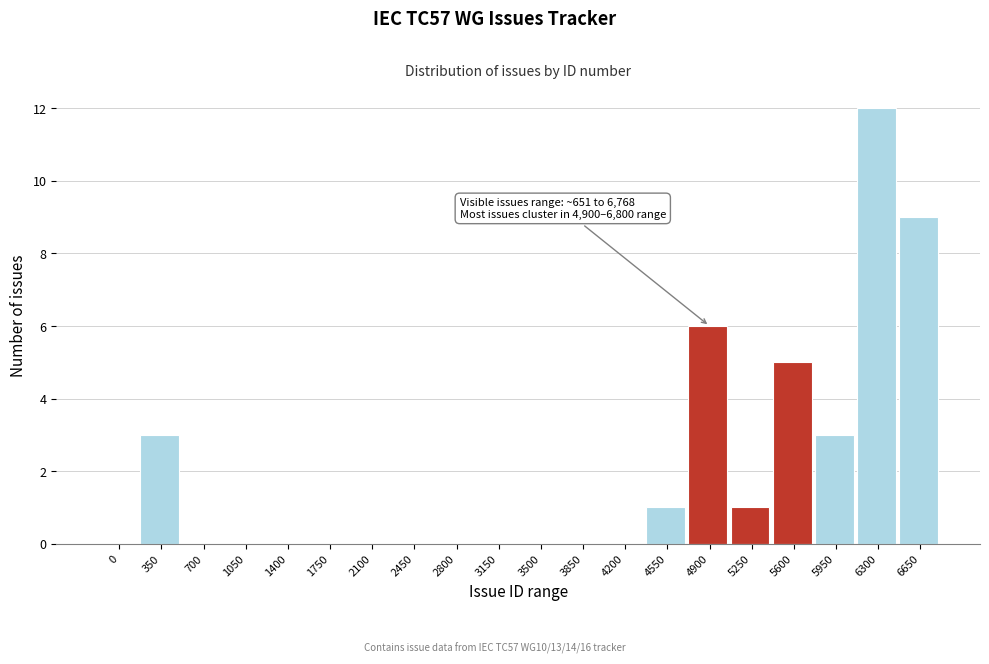

Reading left to right, what are all the values shown in this chart?

0=0	350=3	700=0	1050=0	1400=0	1750=0	2100=0	2450=0	2800=0	3150=0	3500=0	3850=0	4200=0	4550=1	4900=6	5250=1	5600=5	5950=3	6300=12	6650=9